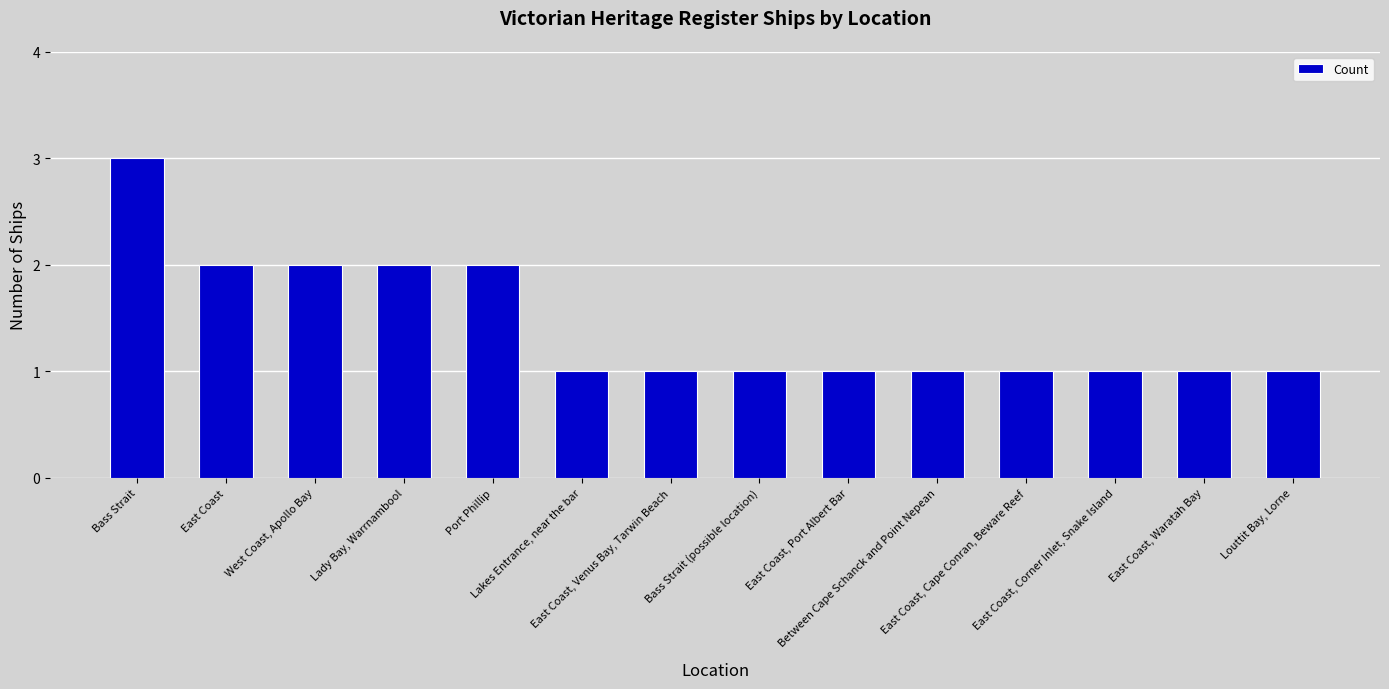

What position from the right is East Coast, Corner Inlet, Snake Island?

3